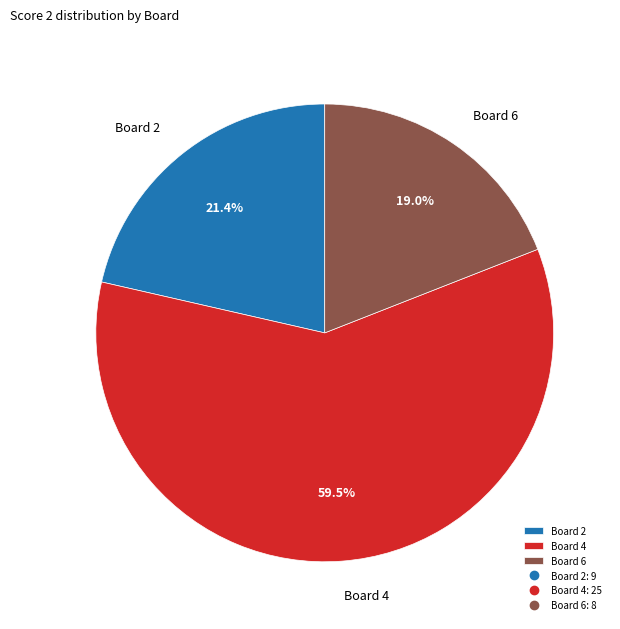

Between Board 4 and Board 6, which is larger?

Board 4